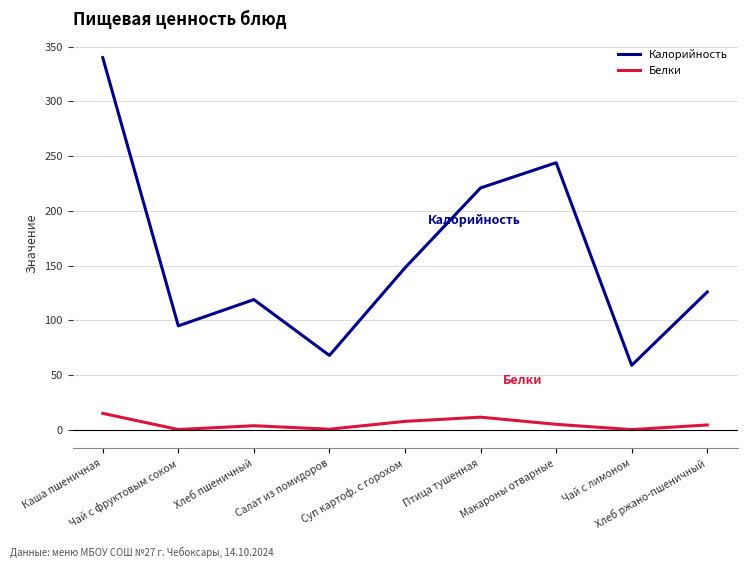

Between Каша пшеничная and Суп картоф. с горохом, which series saw the biggest shift?

Калорийность